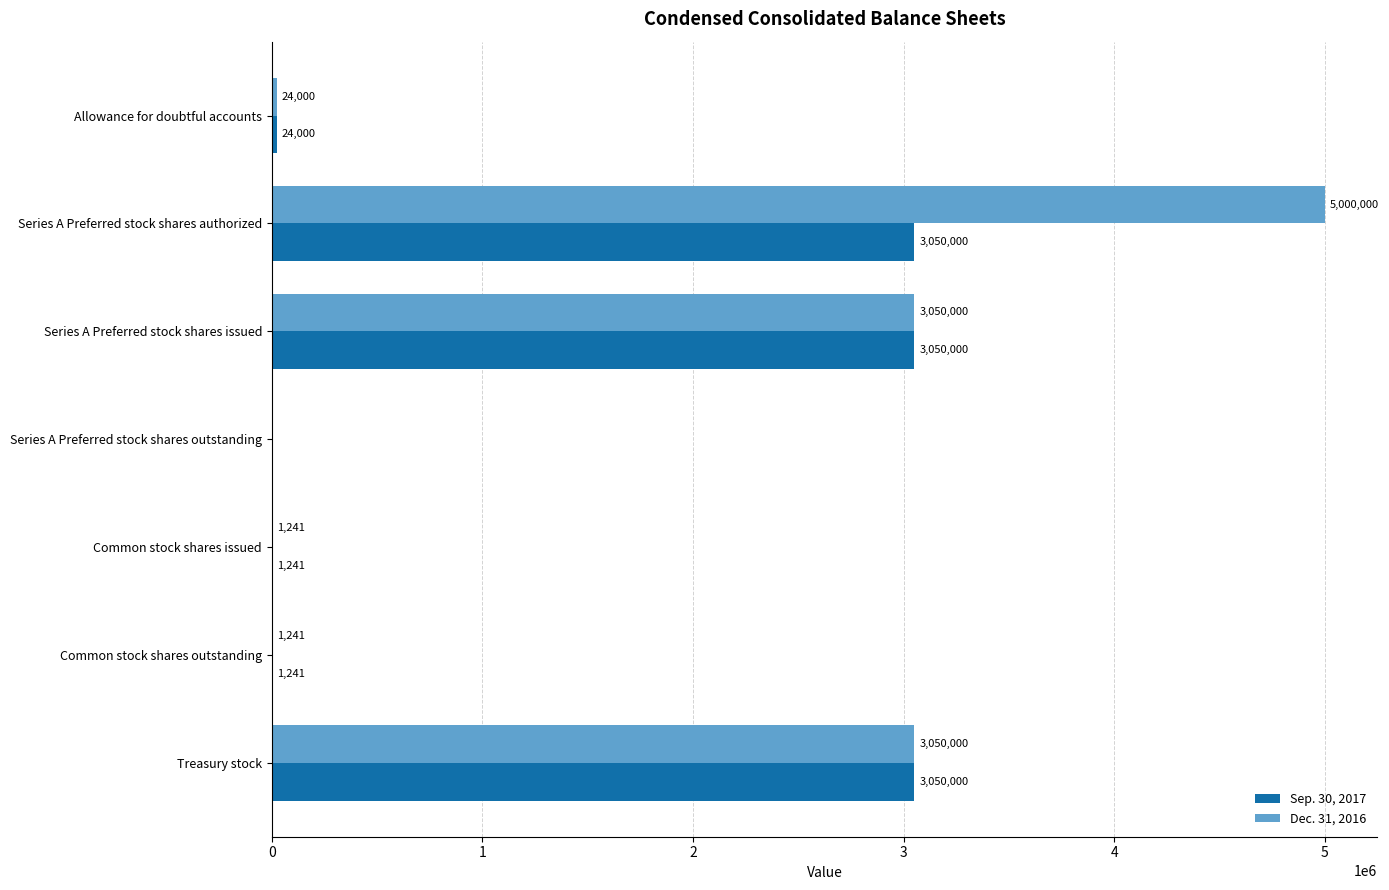

Which label corresponds to the largest value in the chart?

Series A Preferred stock shares authorized